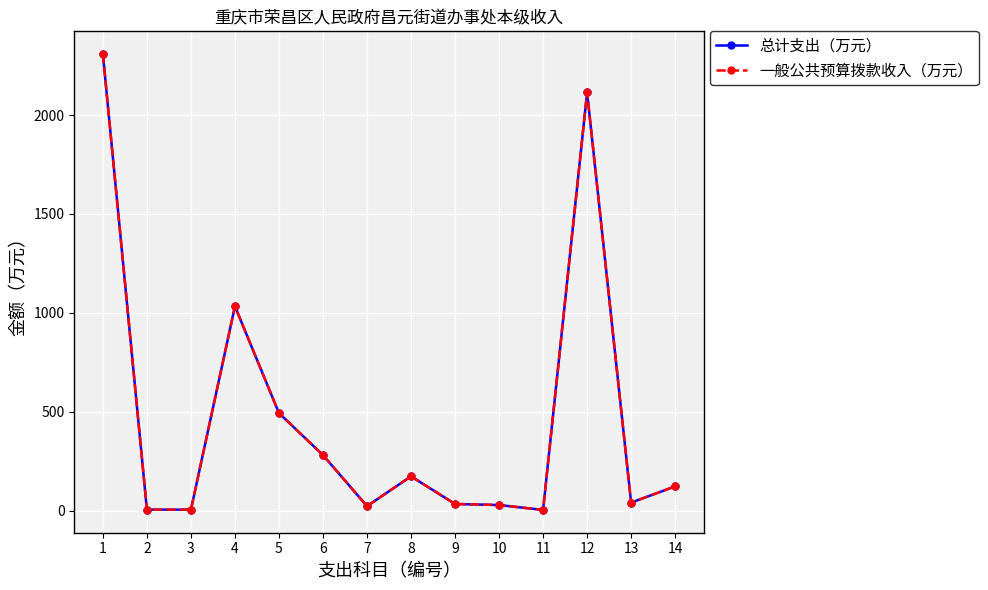

Which series changed the most between 12 and 13?

总计支出（万元）